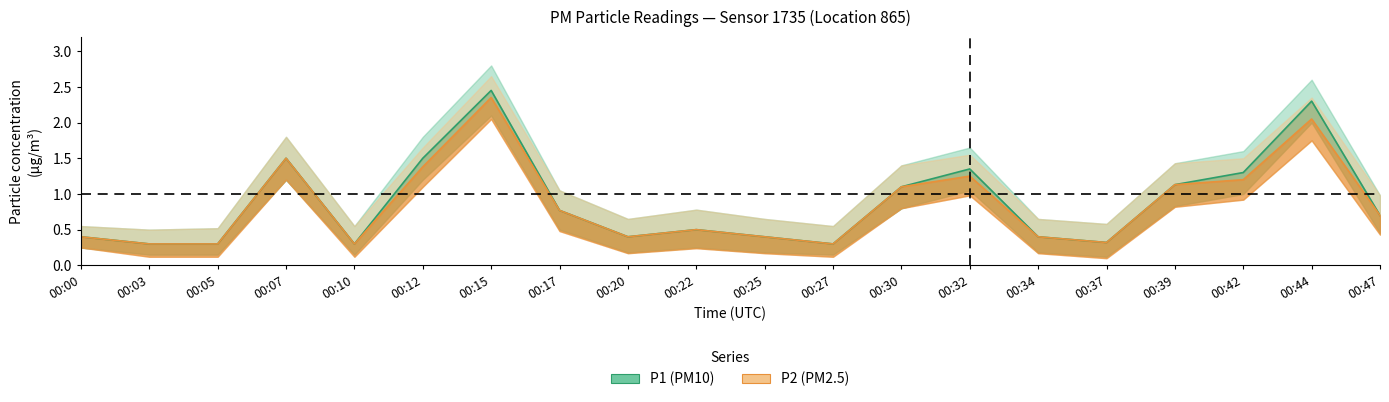

How many interior local valleys does the P2 series have?

4